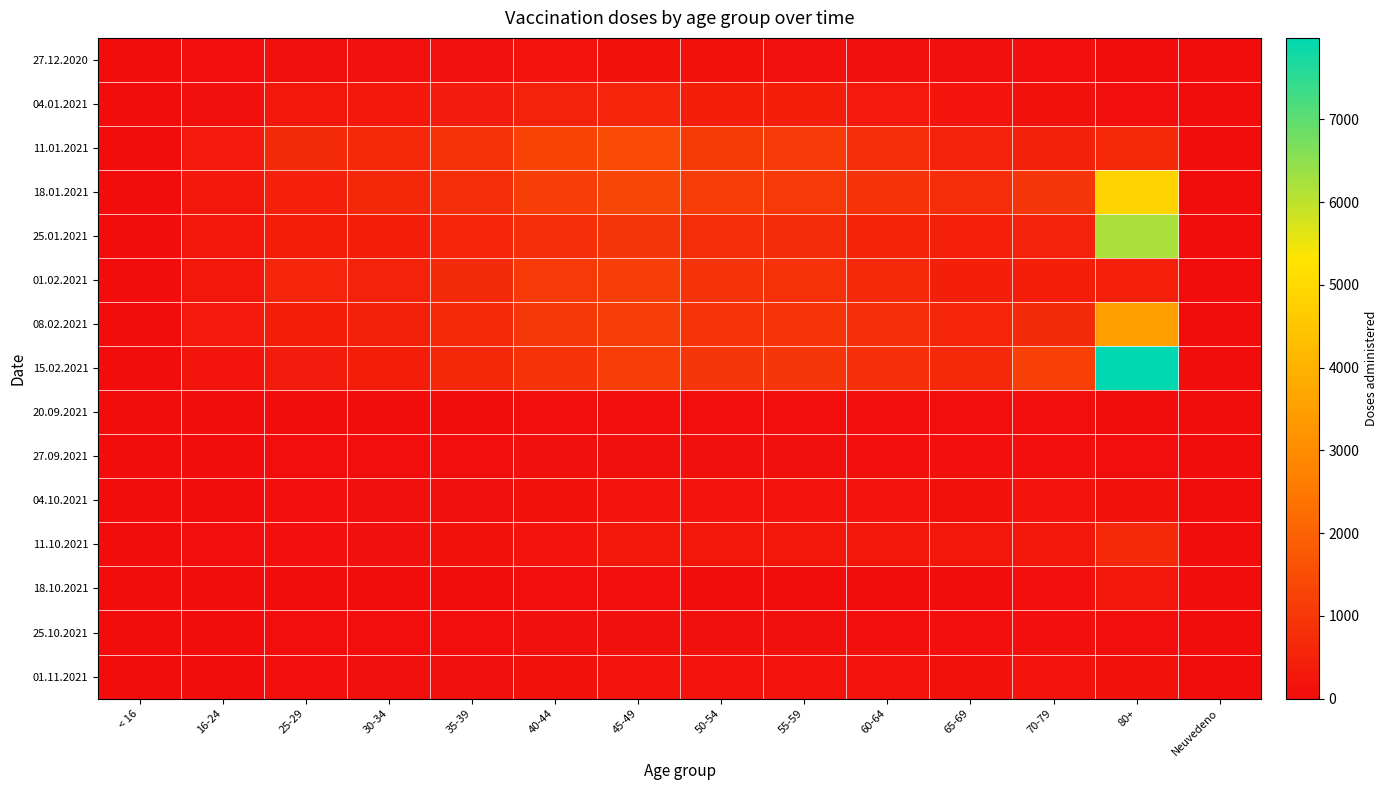

Reading right to left, what are all the values shown in this chart?

27.12.2020: Neuvedeno=0	80+=27	70-79=77	65-69=84	60-64=97	55-59=115	50-54=154	45-49=167	40-44=173	35-39=118	30-34=110	25-29=106	16-24=49	< 16=0
04.01.2021: Neuvedeno=0	80+=35	70-79=143	65-69=204	60-64=309	55-59=418	50-54=440	45-49=574	40-44=500	35-39=357	30-34=287	25-29=251	16-24=85	< 16=0
11.01.2021: Neuvedeno=0	80+=656	70-79=488	65-69=510	60-64=793	55-59=1065	50-54=1091	45-49=1455	40-44=1263	35-39=860	30-34=658	25-29=701	16-24=309	< 16=0
18.01.2021: Neuvedeno=0	80+=4839	70-79=974	65-69=767	60-64=885	55-59=1057	50-54=1123	45-49=1330	40-44=1166	35-39=778	30-34=614	25-29=479	16-24=286	< 16=0
25.01.2021: Neuvedeno=0	80+=6200	70-79=515	65-69=455	60-64=548	55-59=740	50-54=750	45-49=952	40-44=800	35-39=575	30-34=446	25-29=392	16-24=236	< 16=0
01.02.2021: Neuvedeno=0	80+=474	70-79=416	65-69=452	60-64=661	55-59=858	50-54=899	45-49=1165	40-44=1022	35-39=694	30-34=520	25-29=562	16-24=229	< 16=0
08.02.2021: Neuvedeno=0	80+=3518	70-79=700	65-69=578	60-64=789	55-59=931	50-54=924	45-49=1146	40-44=990	35-39=666	30-34=490	25-29=396	16-24=299	< 16=0
15.02.2021: Neuvedeno=0	80+=7985	70-79=1205	65-69=680	60-64=796	55-59=961	50-54=940	45-49=1158	40-44=905	35-39=619	30-34=397	25-29=344	16-24=211	< 16=0
20.09.2021: Neuvedeno=0	80+=16	70-79=44	65-69=36	60-64=50	55-59=42	50-54=54	45-49=53	40-44=44	35-39=30	30-34=30	25-29=28	16-24=6	< 16=0
27.09.2021: Neuvedeno=0	80+=47	70-79=76	65-69=75	60-64=74	55-59=81	50-54=79	45-49=92	40-44=79	35-39=53	30-34=39	25-29=36	16-24=10	< 16=0
04.10.2021: Neuvedeno=0	80+=164	70-79=194	65-69=144	60-64=200	55-59=184	50-54=195	45-49=211	40-44=153	35-39=107	30-34=87	25-29=63	16-24=25	< 16=1
11.10.2021: Neuvedeno=0	80+=648	70-79=261	65-69=223	60-64=235	55-59=244	50-54=254	45-49=275	40-44=194	35-39=127	30-34=90	25-29=72	16-24=36	< 16=1
18.10.2021: Neuvedeno=0	80+=249	70-79=63	65-69=27	60-64=31	55-59=30	50-54=27	45-49=36	40-44=33	35-39=20	30-34=21	25-29=18	16-24=5	< 16=0
25.10.2021: Neuvedeno=0	80+=47	70-79=76	65-69=75	60-64=74	55-59=81	50-54=79	45-49=92	40-44=79	35-39=53	30-34=39	25-29=36	16-24=10	< 16=0
01.11.2021: Neuvedeno=0	80+=164	70-79=194	65-69=144	60-64=200	55-59=184	50-54=195	45-49=211	40-44=153	35-39=107	30-34=87	25-29=63	16-24=21	< 16=0